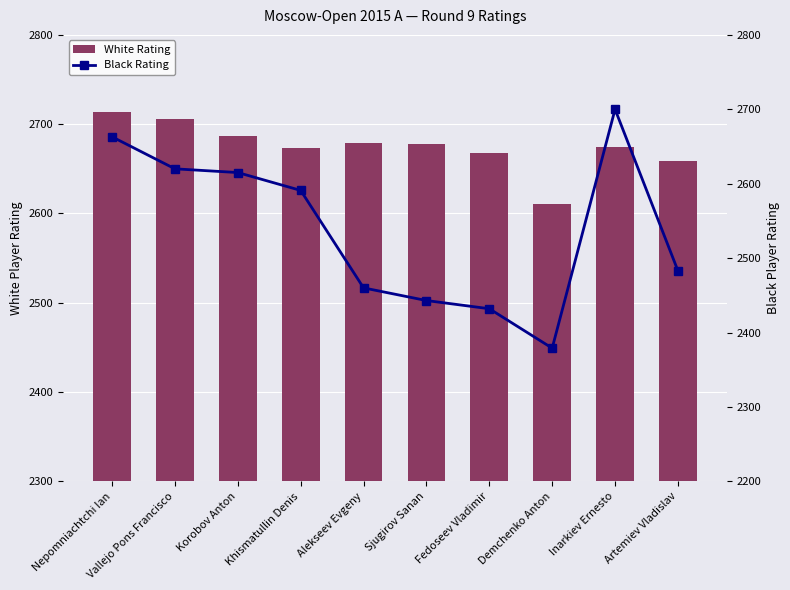

Reading left to right, list all the values displayed in this chart.

White Rating: 2714	2706	2687	2673	2679	2678	2668	2611	2675	2659
Black Rating: 2663	2620	2615	2591	2460	2443	2432	2379	2700	2483